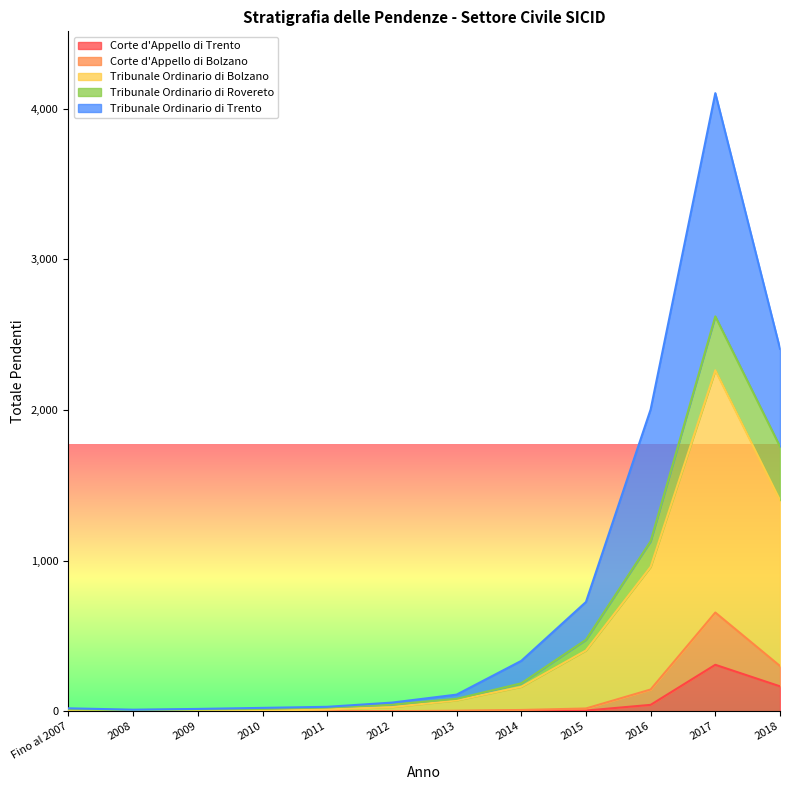

What are all the series names shown in the legend?

Corte d'Appello di Trento, Corte d'Appello di Bolzano, Tribunale Ordinario di Bolzano, Tribunale Ordinario di Rovereto, Tribunale Ordinario di Trento